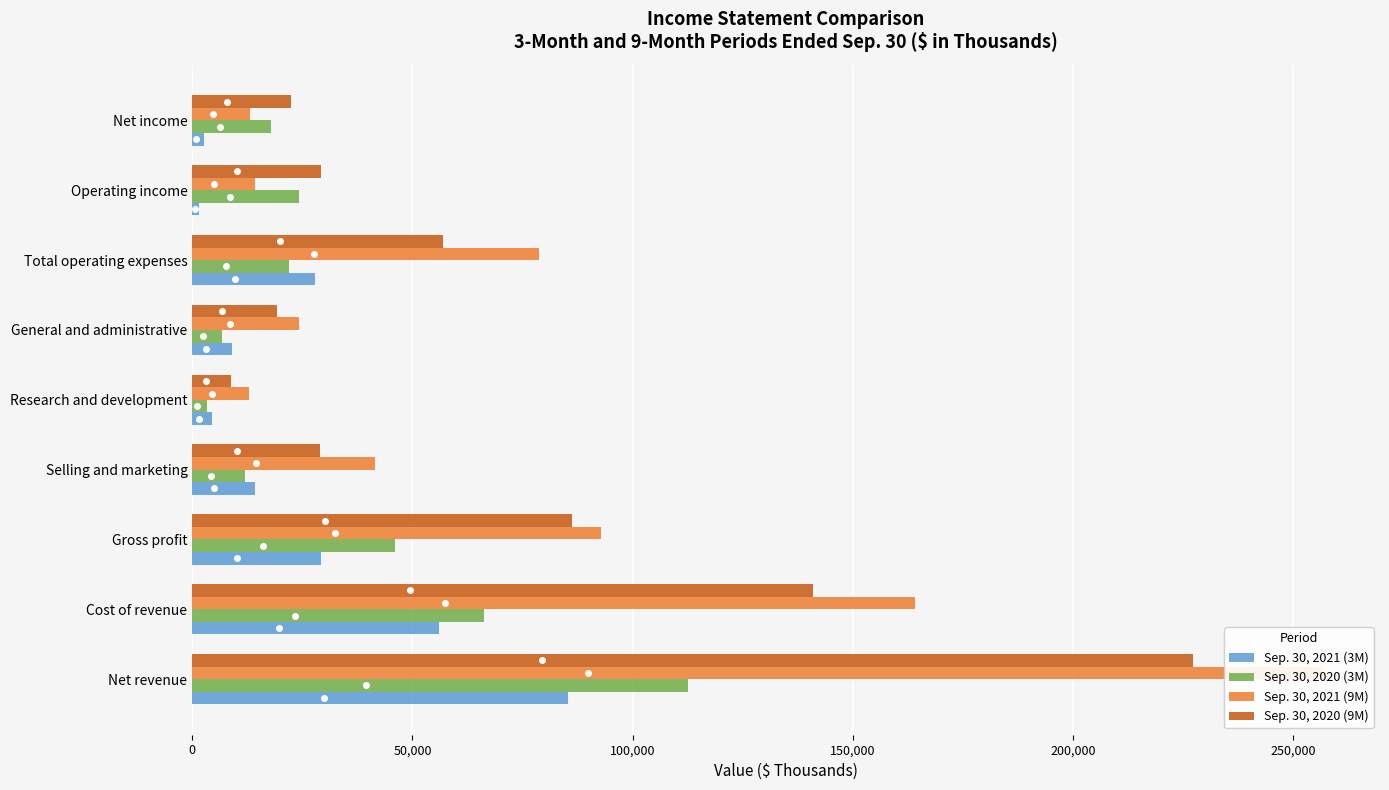

Rank the series at General and administrative from lowest to highest value.

Sep. 30, 2020 (3M), Sep. 30, 2021 (3M), Sep. 30, 2020 (9M), Sep. 30, 2021 (9M)